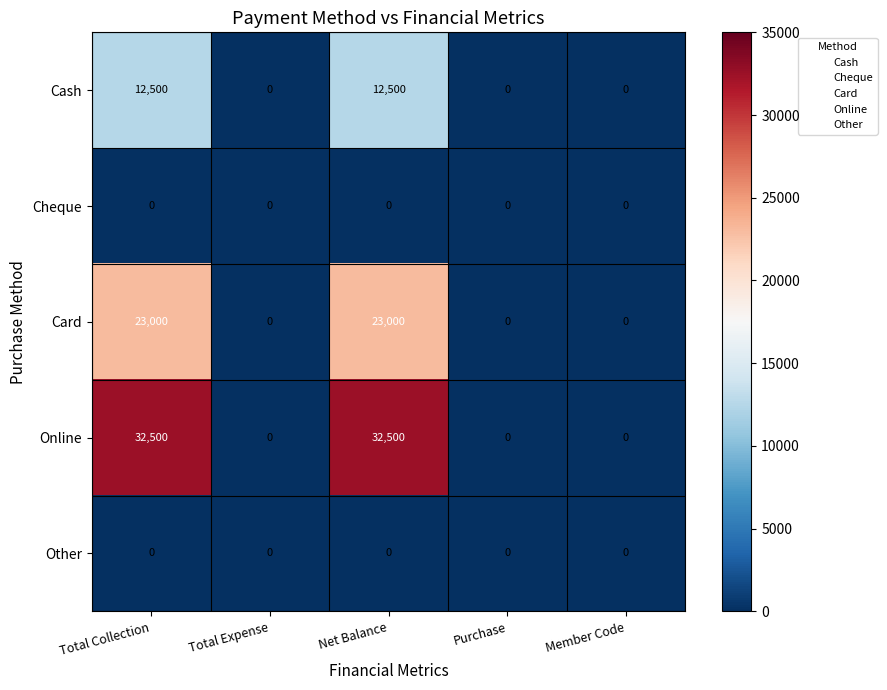

Reading right to left, list all the values displayed in this chart.

Cash: Member Code=0	Purchase=0	Net Balance=12500	Total Expense=0	Total Collection=12500
Cheque: Member Code=0	Purchase=0	Net Balance=0	Total Expense=0	Total Collection=0
Card: Member Code=0	Purchase=0	Net Balance=23000	Total Expense=0	Total Collection=23000
Online: Member Code=0	Purchase=0	Net Balance=32500	Total Expense=0	Total Collection=32500
Other: Member Code=0	Purchase=0	Net Balance=0	Total Expense=0	Total Collection=0